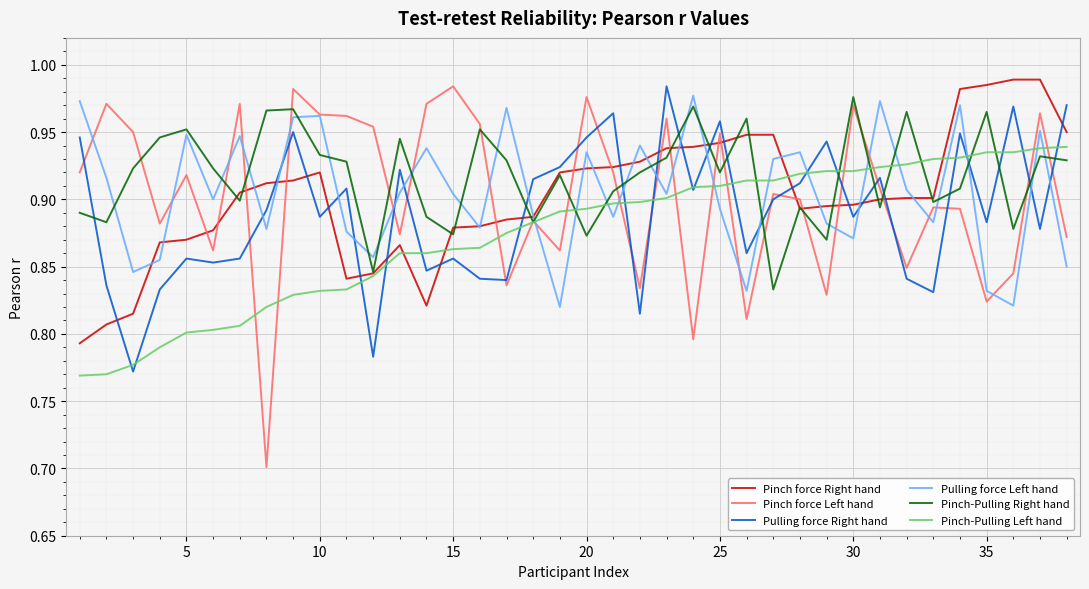

Which series has the widest spread of values?

Pinch force Left hand